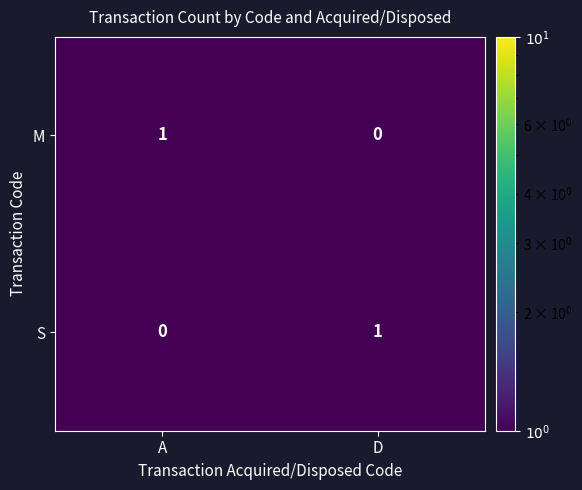

True or false: S has a value of 0 at A.

True